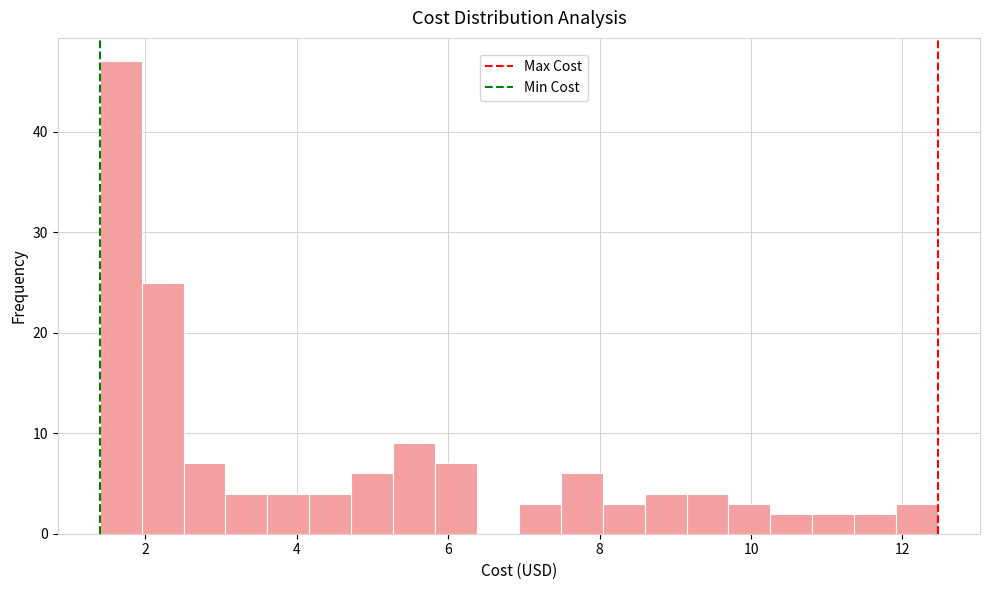

Around what value on the x-axis is the tallest bar? Give the approximate position of its centre, as read against the axis.

1.6